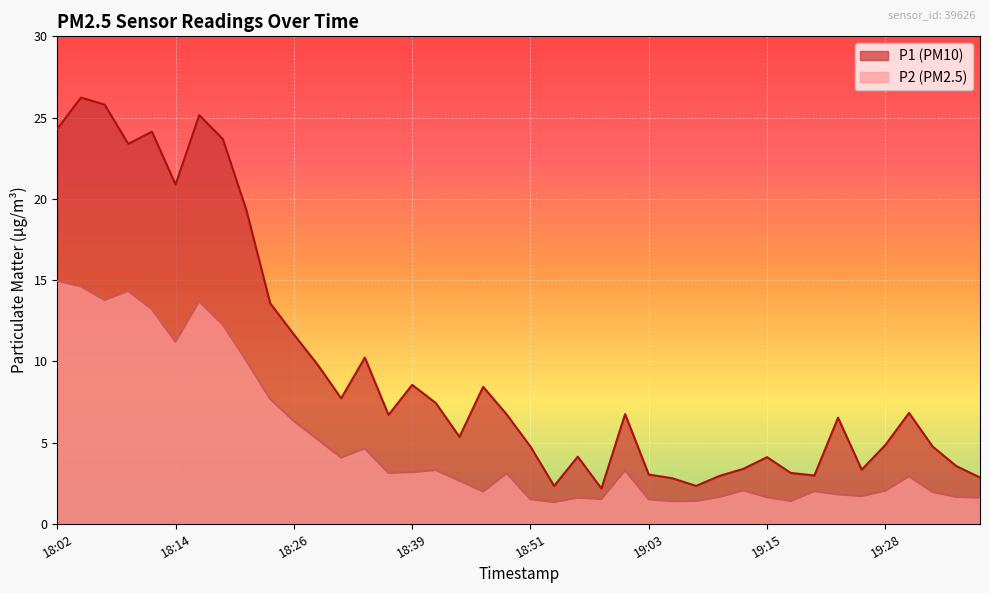

How many lines are shown in the chart?

2